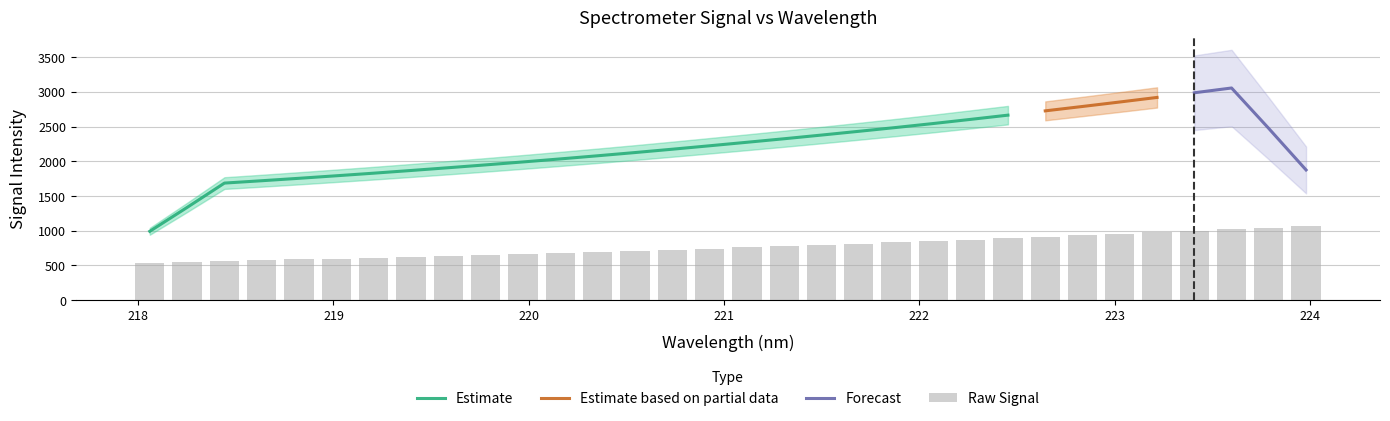

Reading left to right, list all the values displayed in this chart.

542.4	552.8	563.7	575.5	586.6	599.0	611.6	624.7	637.9	651.4	665.7	680.1	695.5	711.1	726.9	743.0	760.6	778.4	795.2	812.2	831.5	851.1	870.6	890.8	912.0	933.2	954.5	976.3	998.6	1022.1	1045.4	1069.6